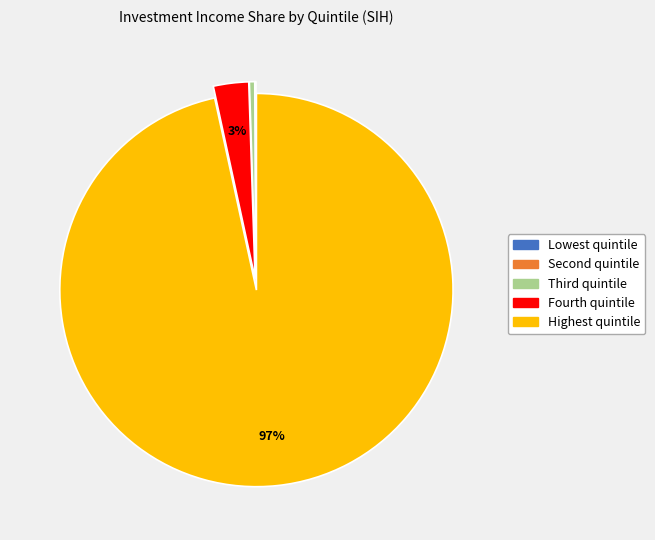

To the nearest percent, what is the difference between the largest and smallest slice percentages?

97%